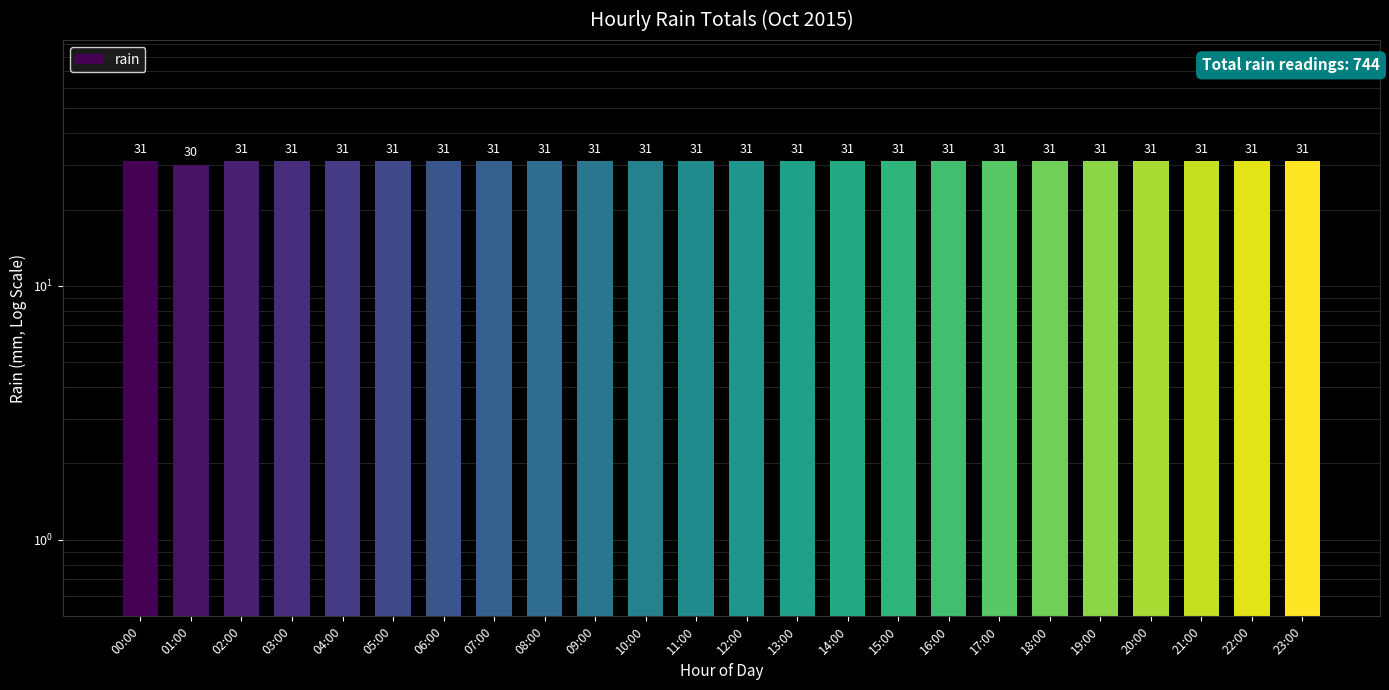

What is the difference between the second highest and minimum values?

1